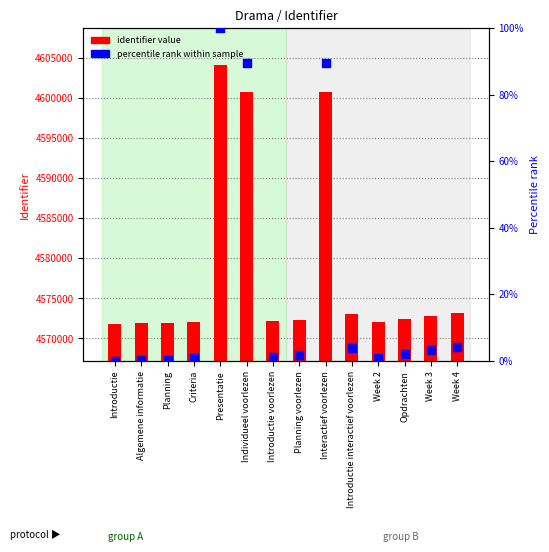

At how many categories does at least one series exceed 232507?

14